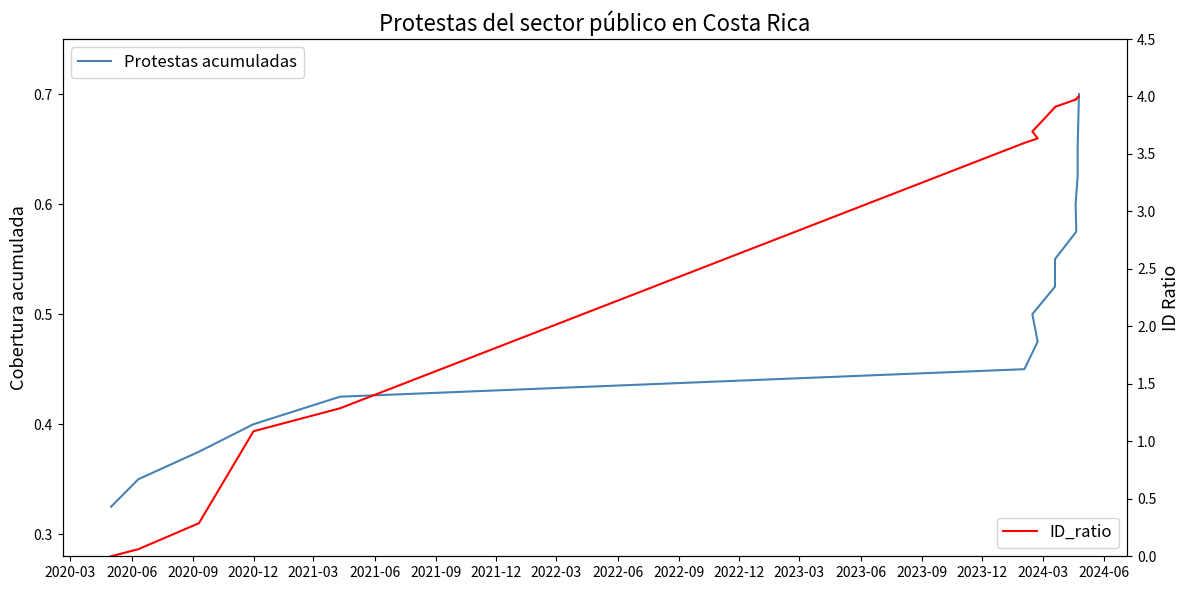

Which has a higher value, 2022-09 or 2021-09?

2022-09